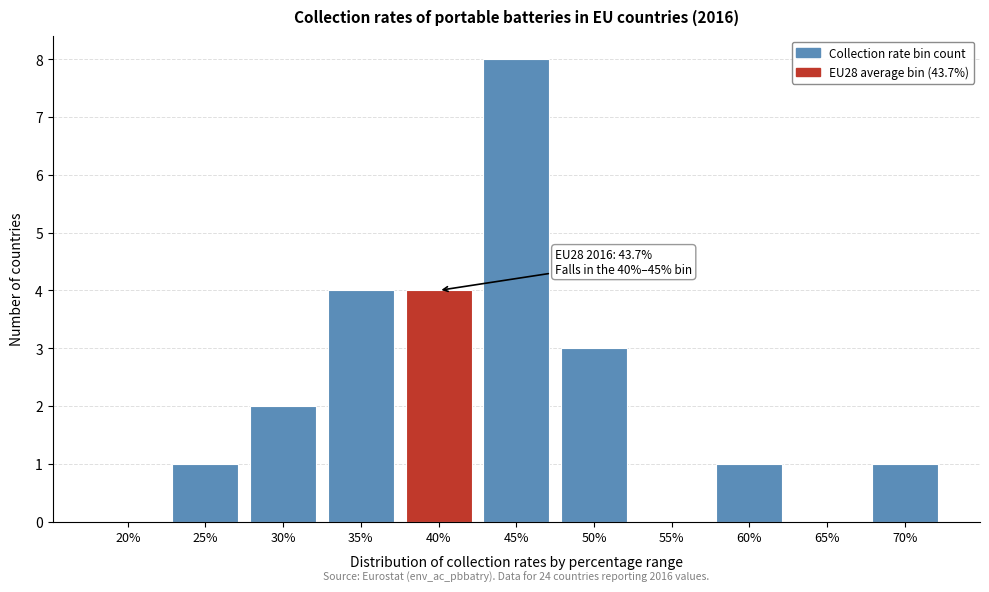

Reading right to left, what are all the values shown in this chart?

70%=1	65%=0	60%=1	55%=0	50%=3	45%=8	40%=4	35%=4	30%=2	25%=1	20%=0